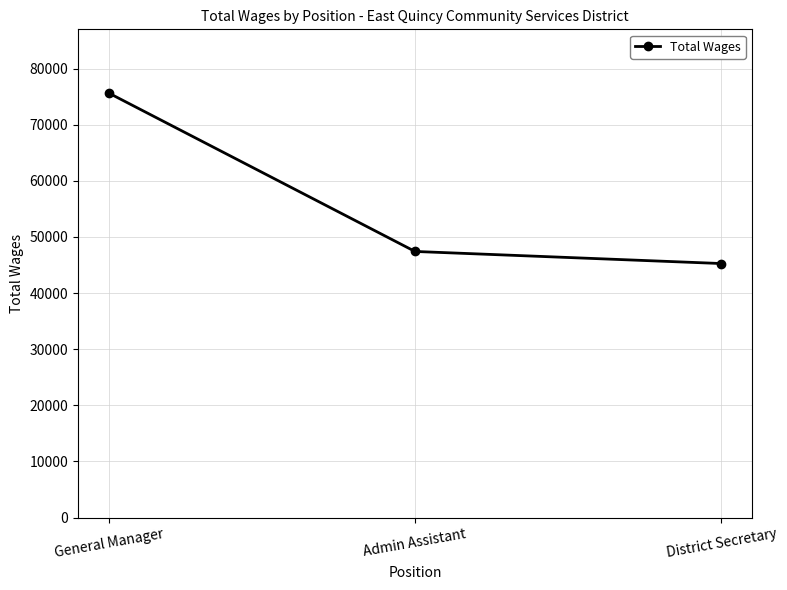

Which has a higher value, General Manager or Admin Assistant?

General Manager